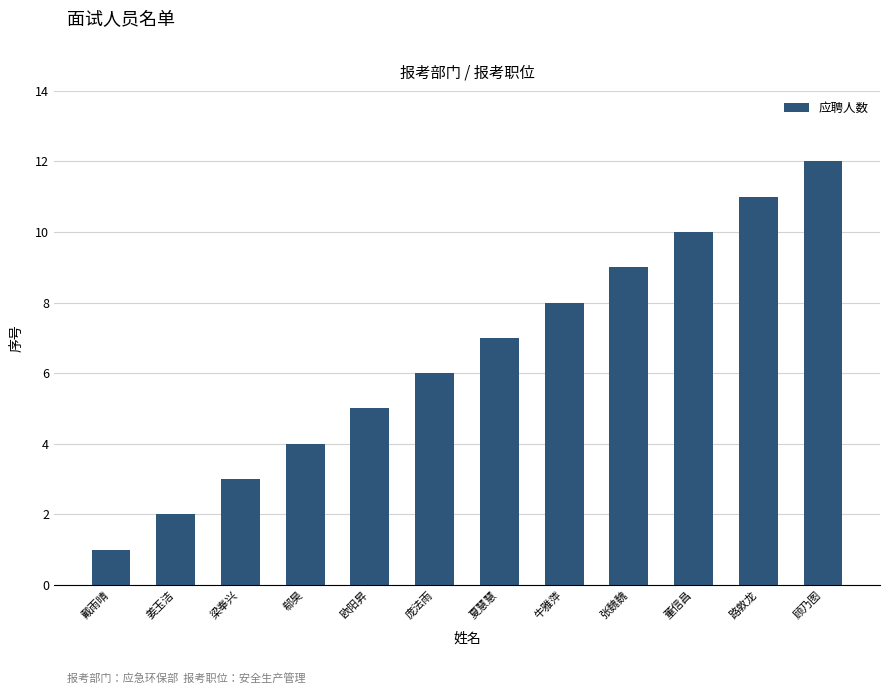

Which label corresponds to the largest value in the chart?

顾乃图